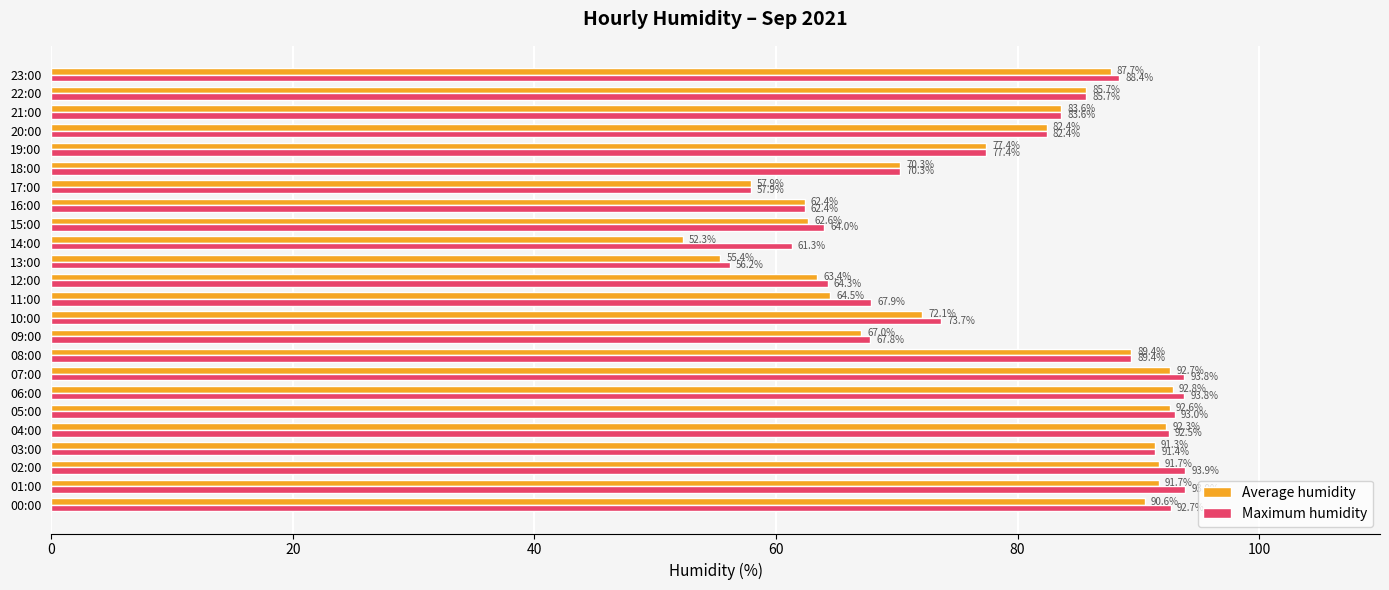

Which series has the largest total across all categories?

Maximum humidity